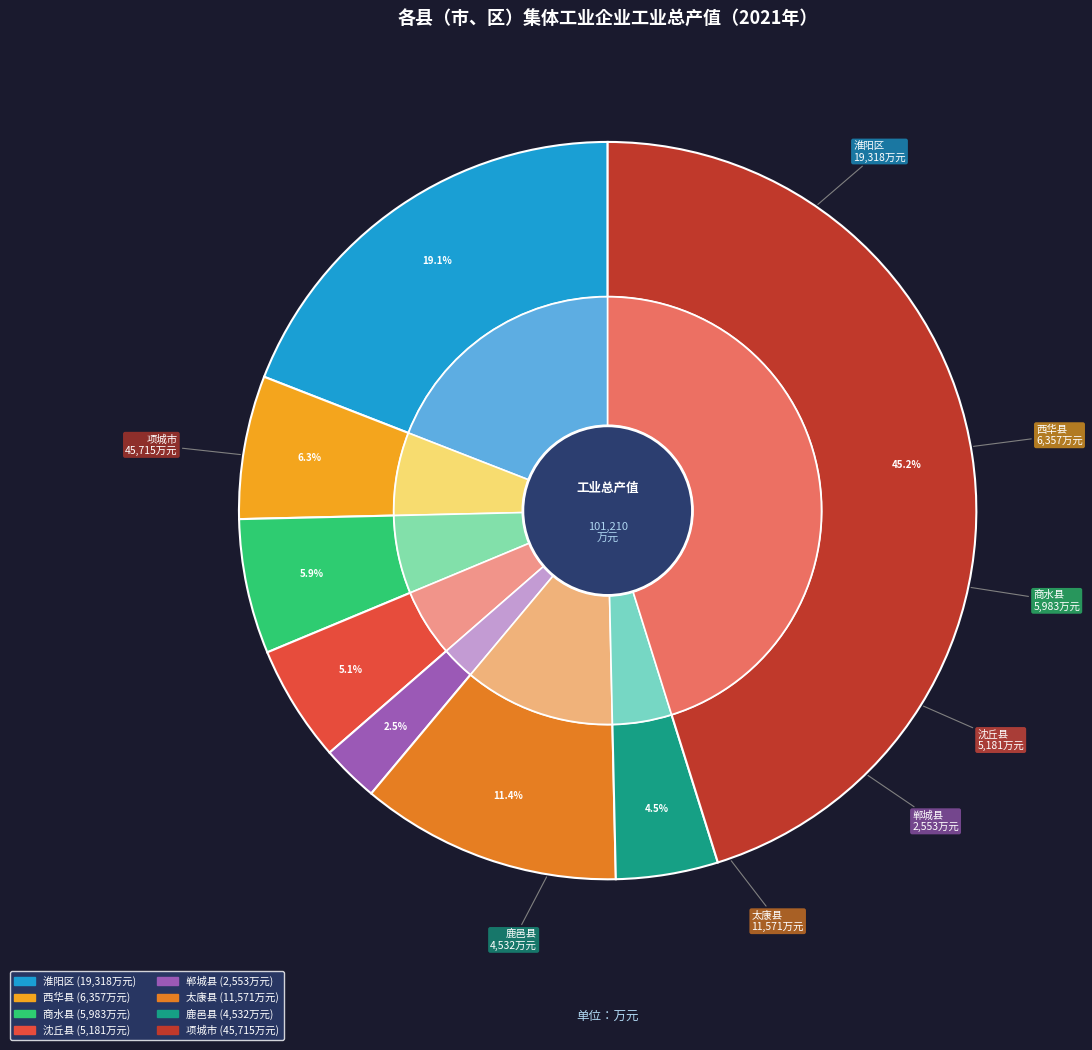

The 商水县 slice represents 17% of the pie. True or false?

False